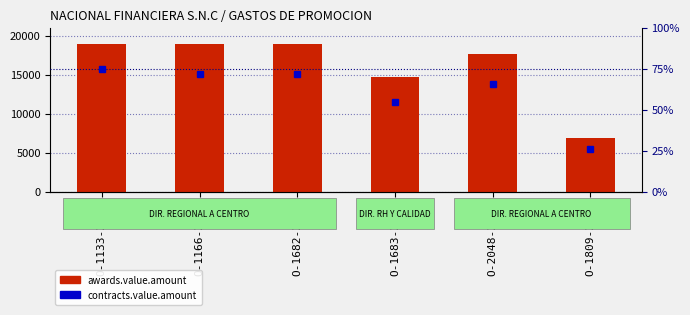

What are all the series names shown in the legend?

awards.value.amount, contracts.value.amount